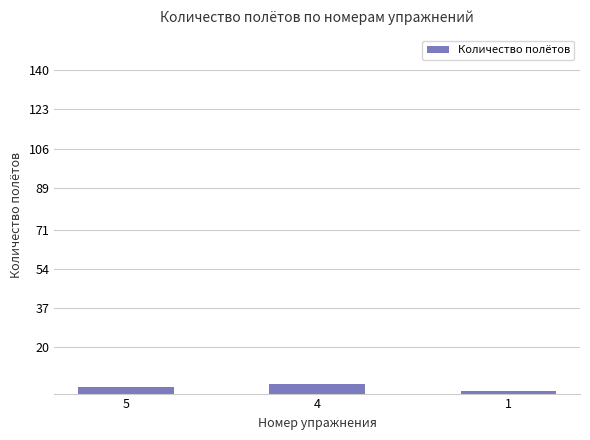

What is the average value?

3